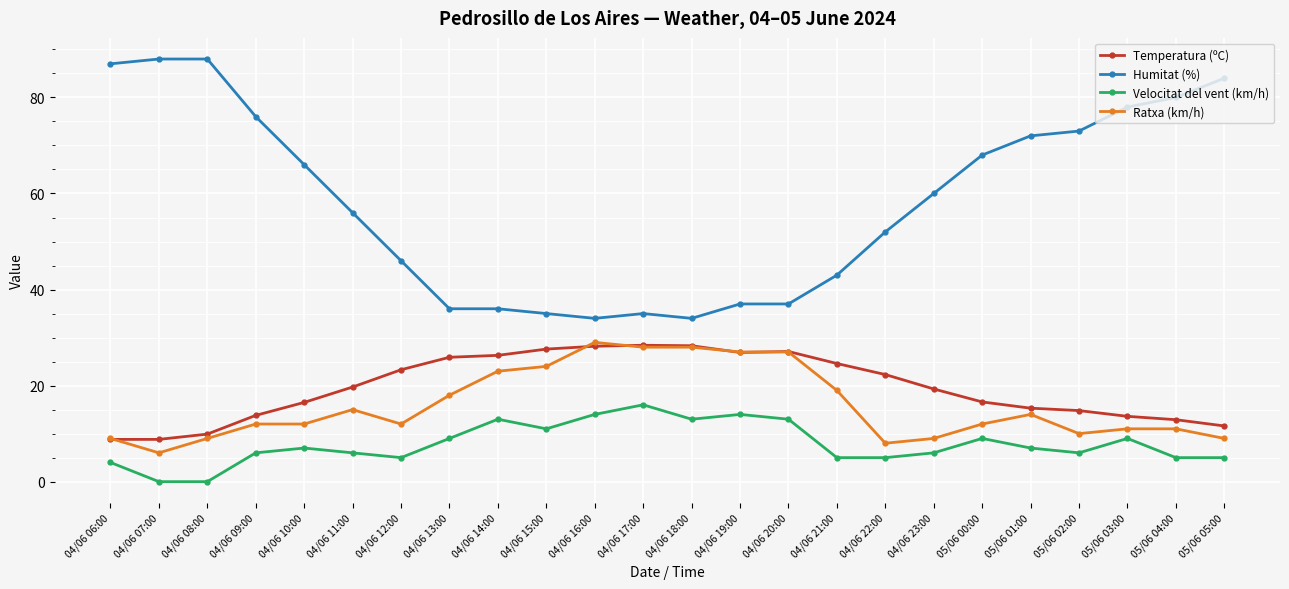

True or false: Humitat (%) has more than 0 points higher than both neighbors.

True